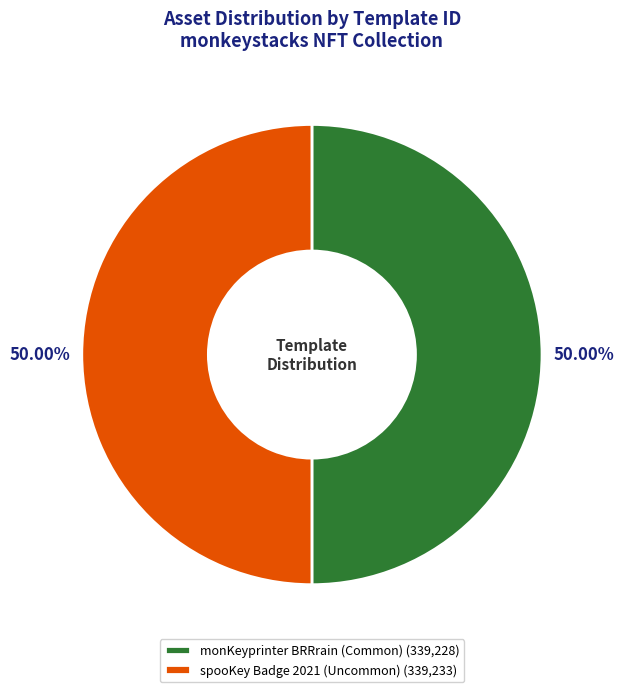

Is it true that spooKey Badge 2021 (Uncommon) is 50% of the pie?

True